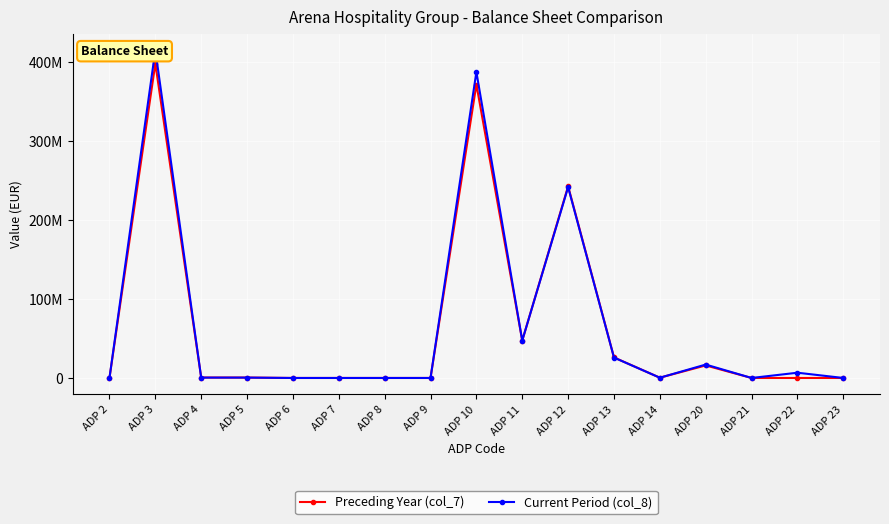

Which series ends up on top after the final intersection of Current Period (col_8) and Preceding Year (col_7)?

Current Period (col_8)